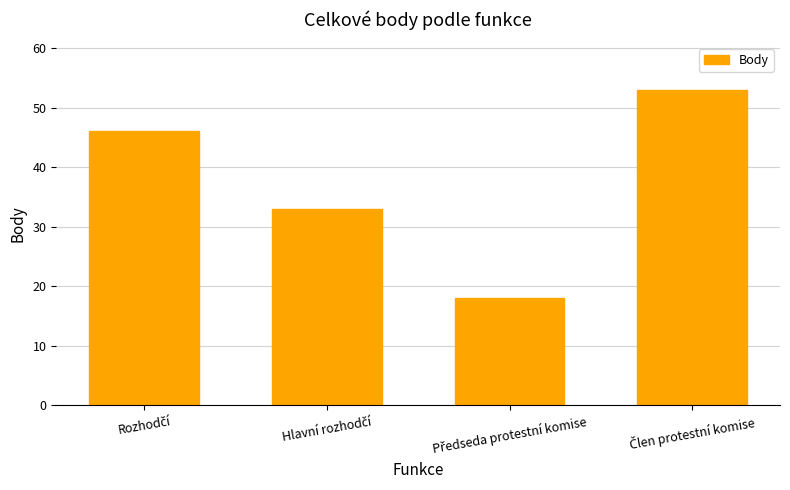

What is the smallest value displayed?

18